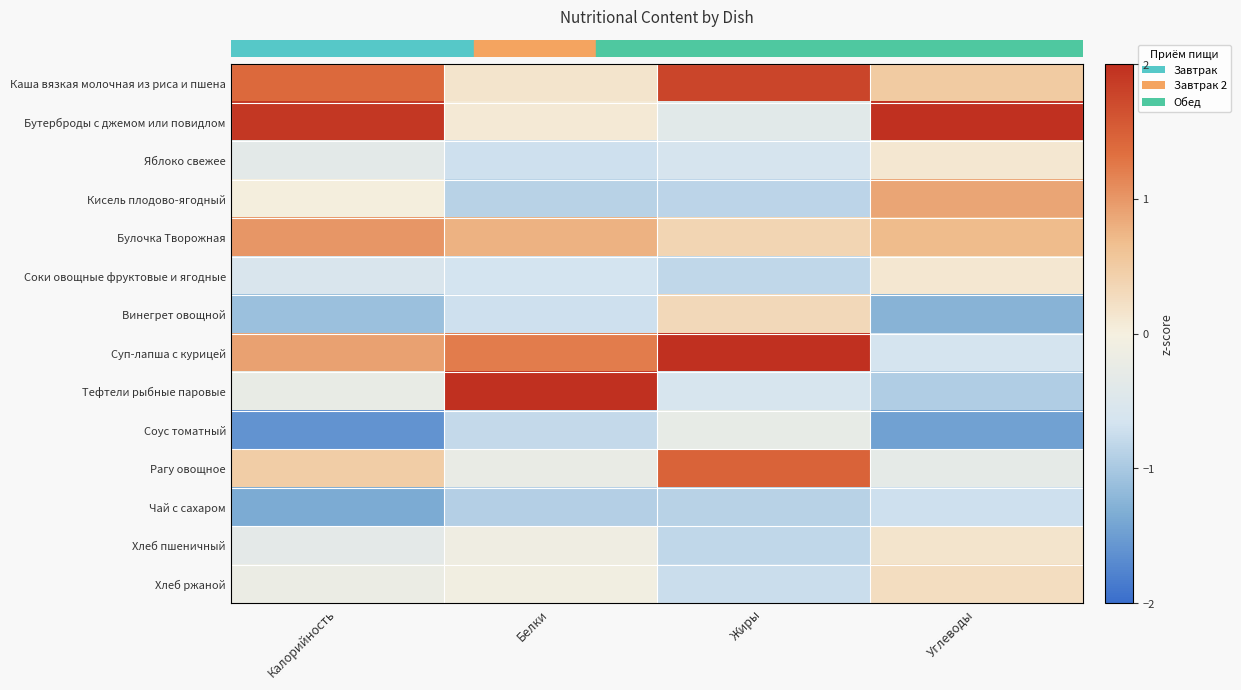

What is the maximum value shown in the chart?

2.8